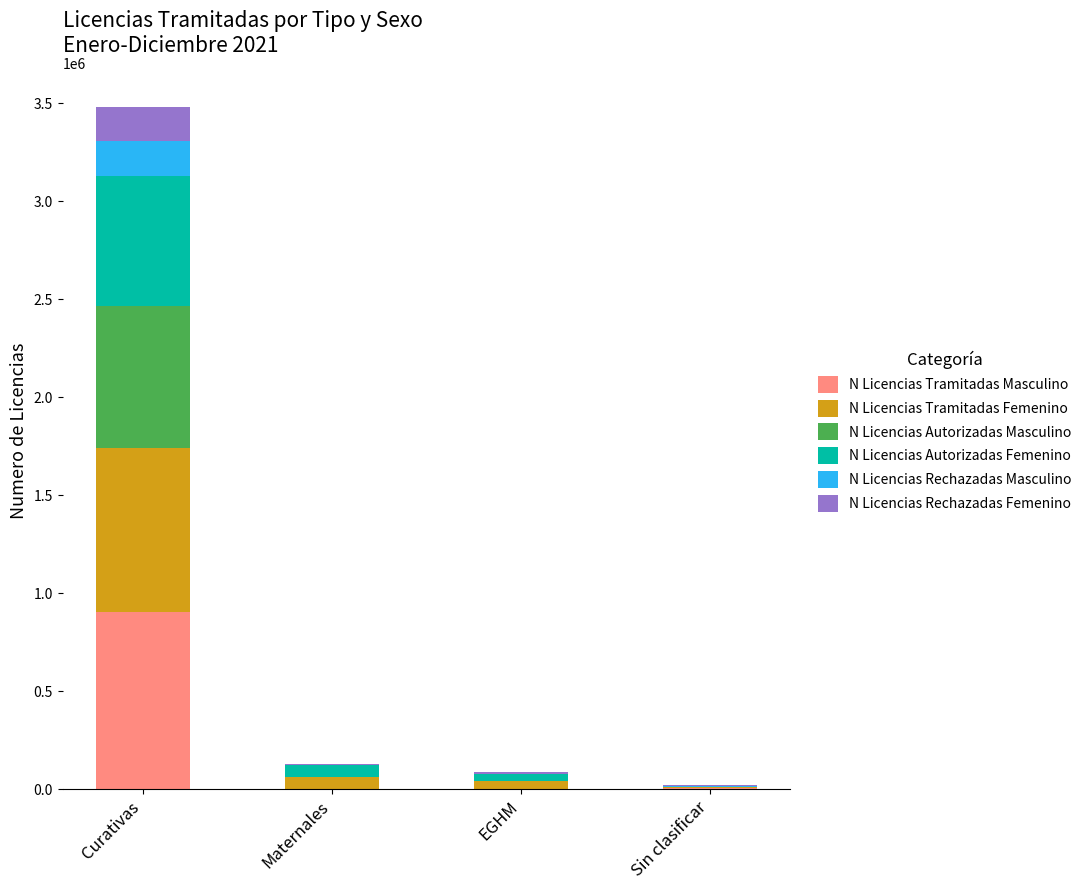

How many categories are shown in the chart?

4